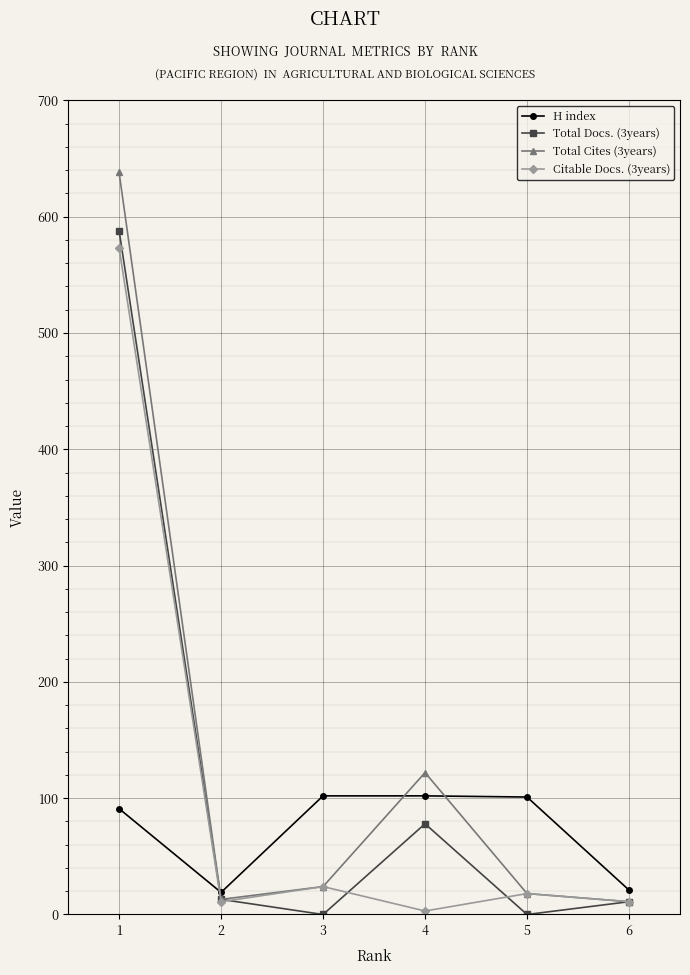

Which series ends up on top after the final intersection of H index and Total Cites (3years)?

H index